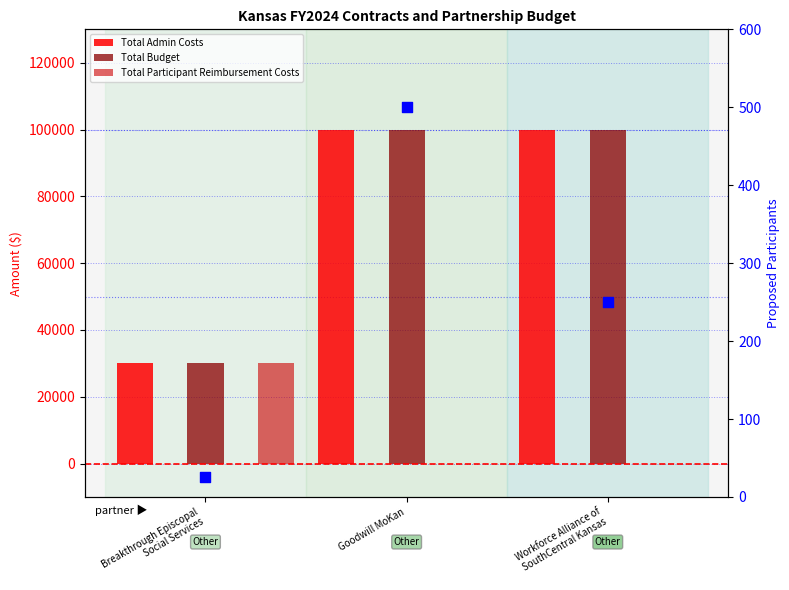

Which series has the widest spread of Y values?

Total Admin Costs